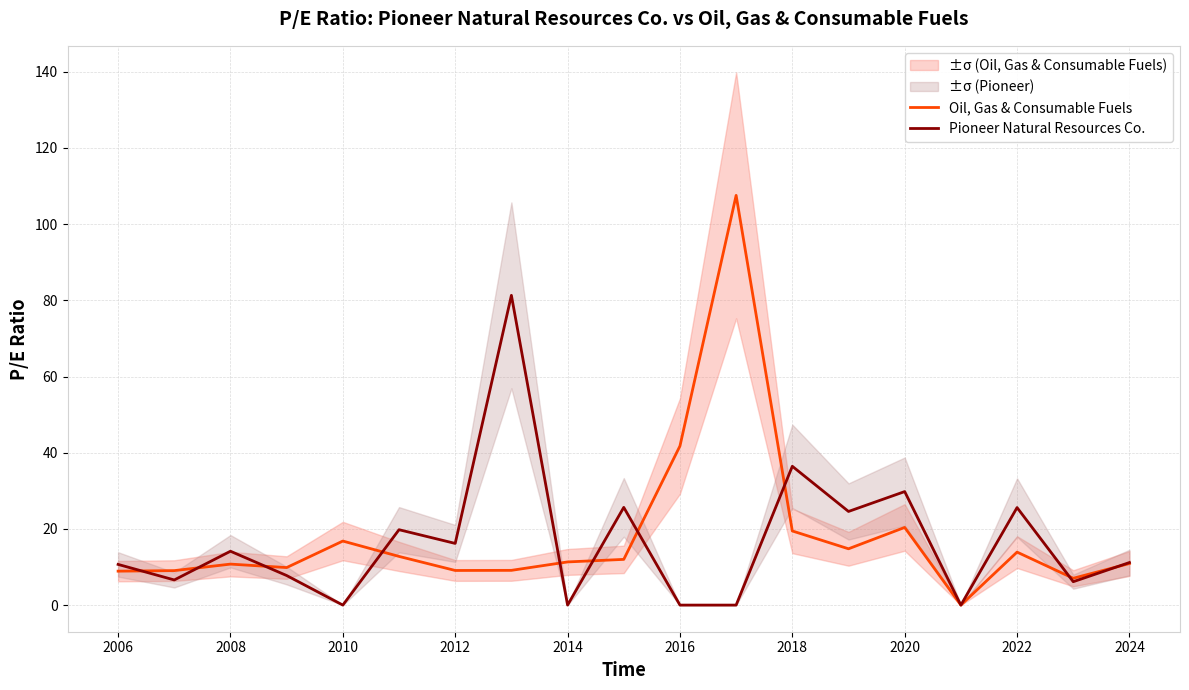

In Oil, Gas & Consumable Fuels, how many points are lower than both neighbors (excluding endpoints)?

5